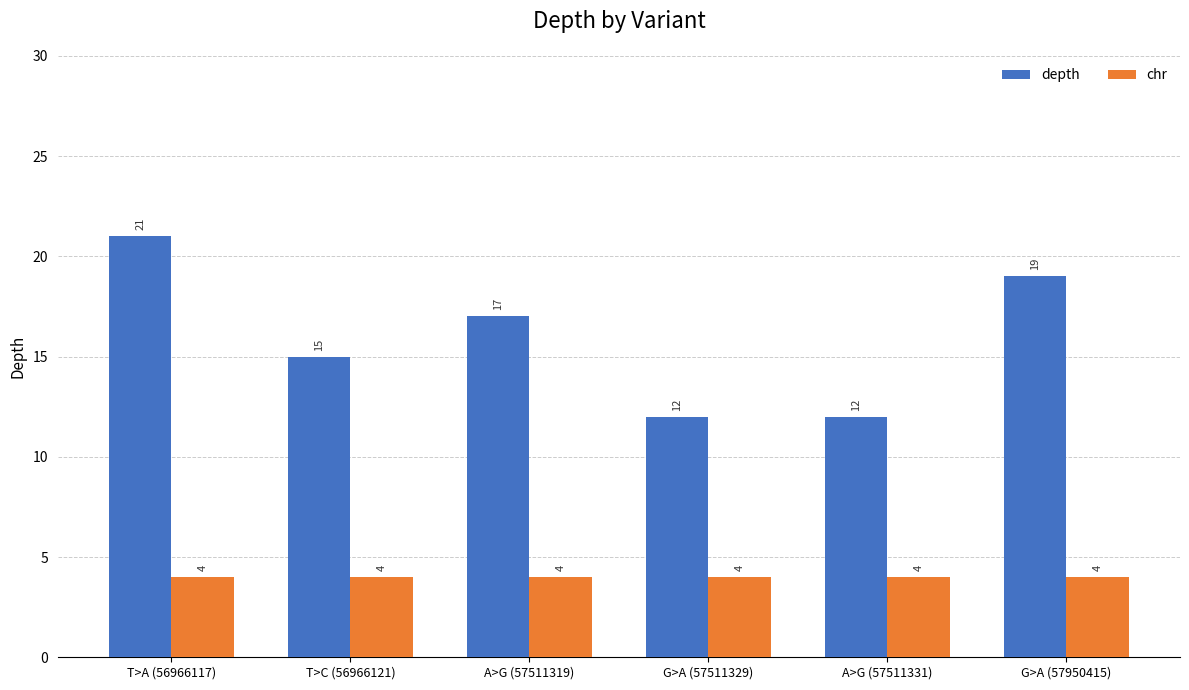

Rank the series by their average value, from highest to lowest.

depth, chr